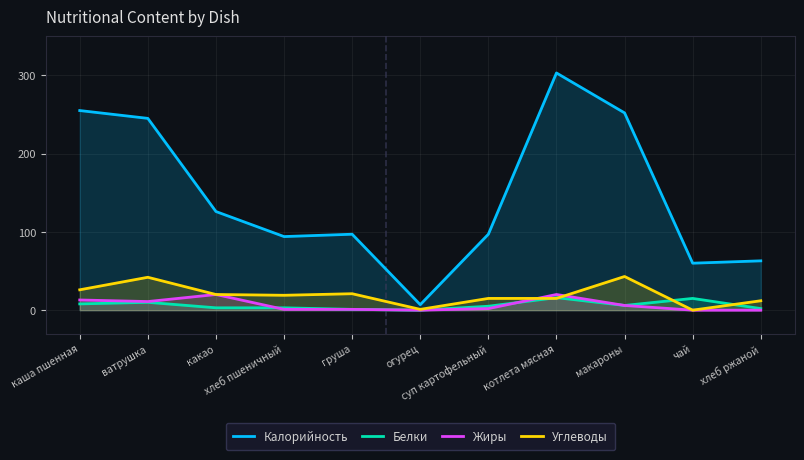

What is the difference between the maximum and second lowest values in the Белки series?

15